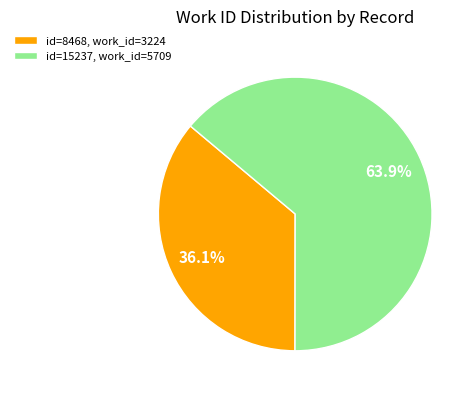

What portion of the pie excludes id=15237, work_id=5709?

36.1%